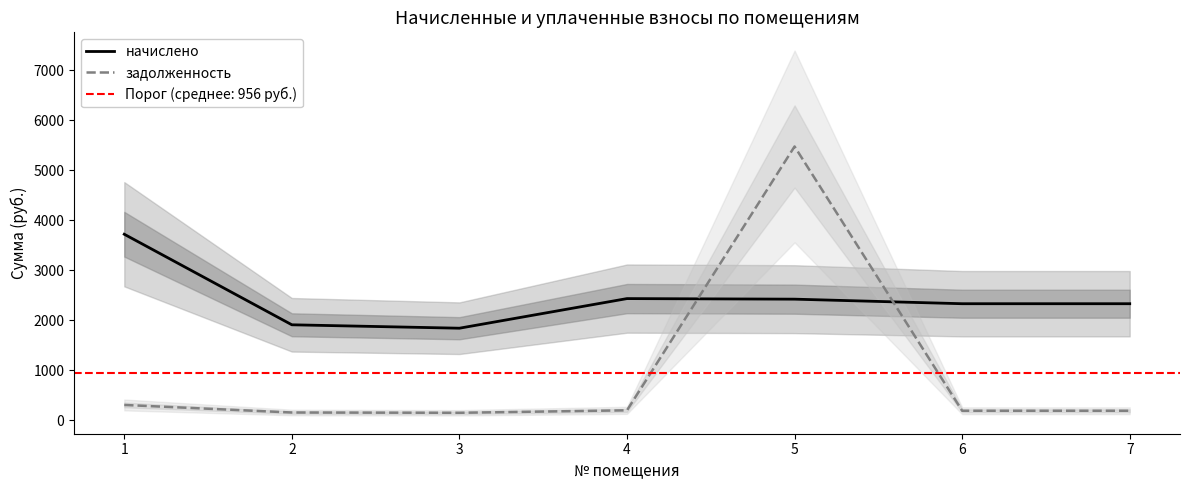

Where is the first local maximum for начислено?

4